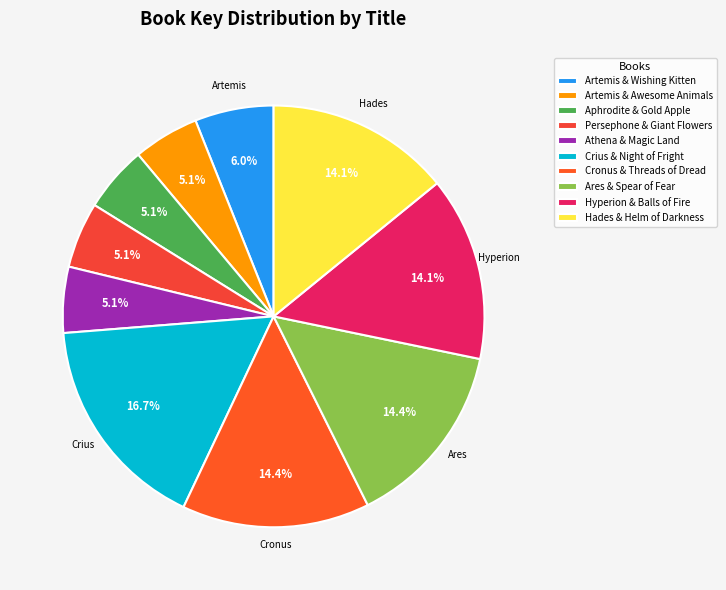

Rank the categories by value from highest to lowest.

Crius and the Night of Fright, Cronus and the Threads of Dread, Ares and the Spear of Fear, Hyperion and the Great Balls of Fire, Hades and the Helm of Darkness, Artemis & the Wishing Kitten, Artemis & the Awesome Animals, Aphrodite & the Gold Apple, Persephone & the Giant Flowers, Athena & the Magic Land